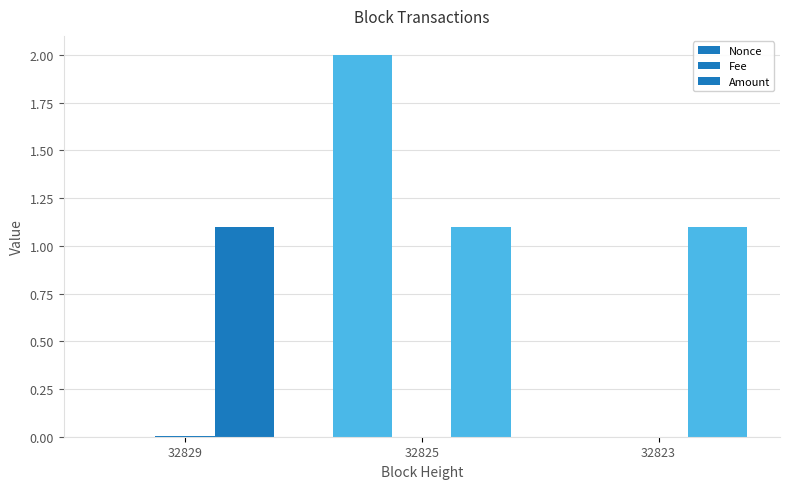

Which series changed the most between 32829 and 32823?

Fee